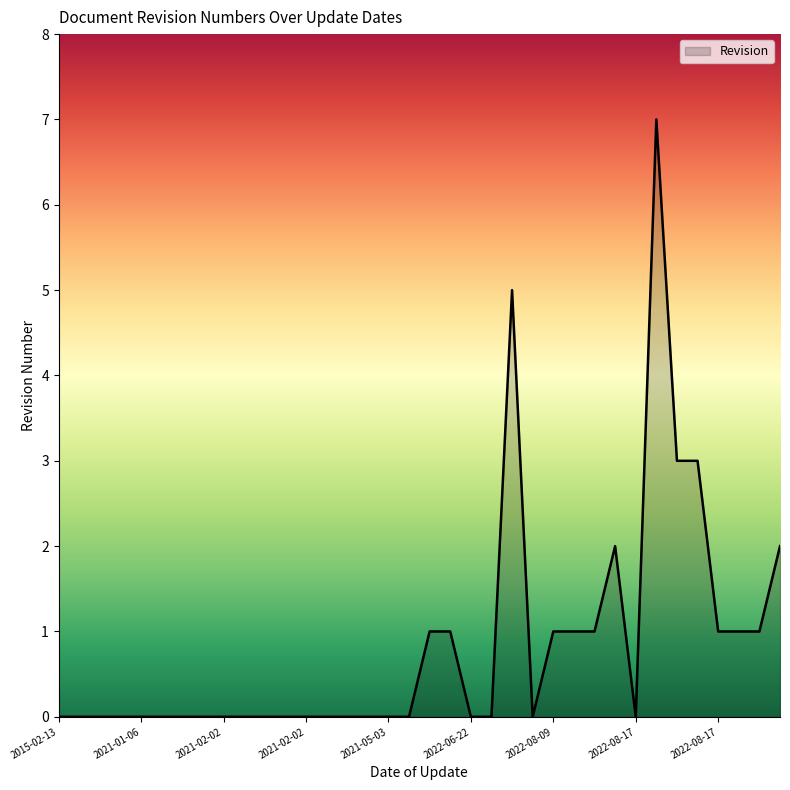

What is the difference between the maximum and minimum values?

7